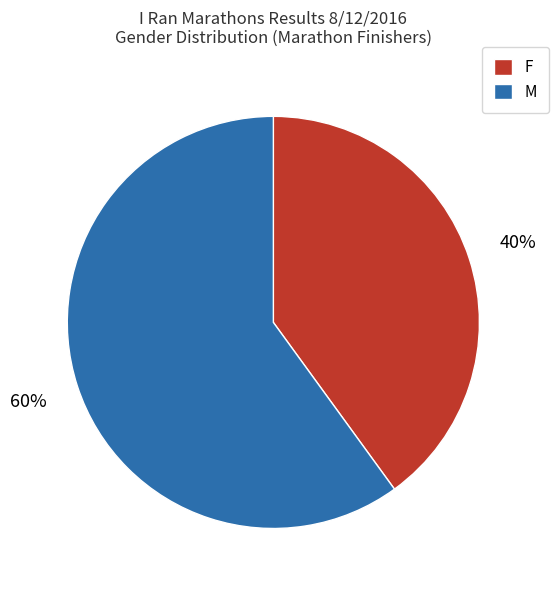

Count the number of slices in the pie.

2